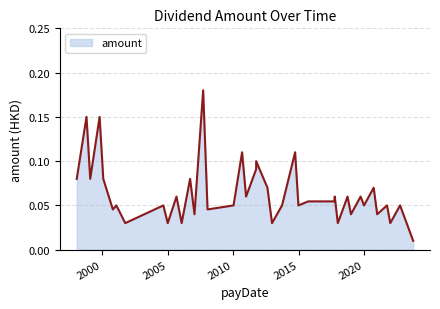

Between 2000-02-01 and 2021-12-20, which is larger?

2000-02-01